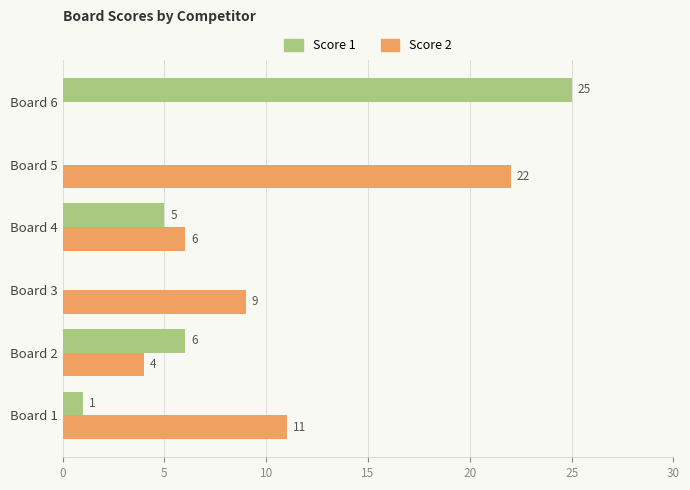

Which series has the widest spread of values?

Score 1